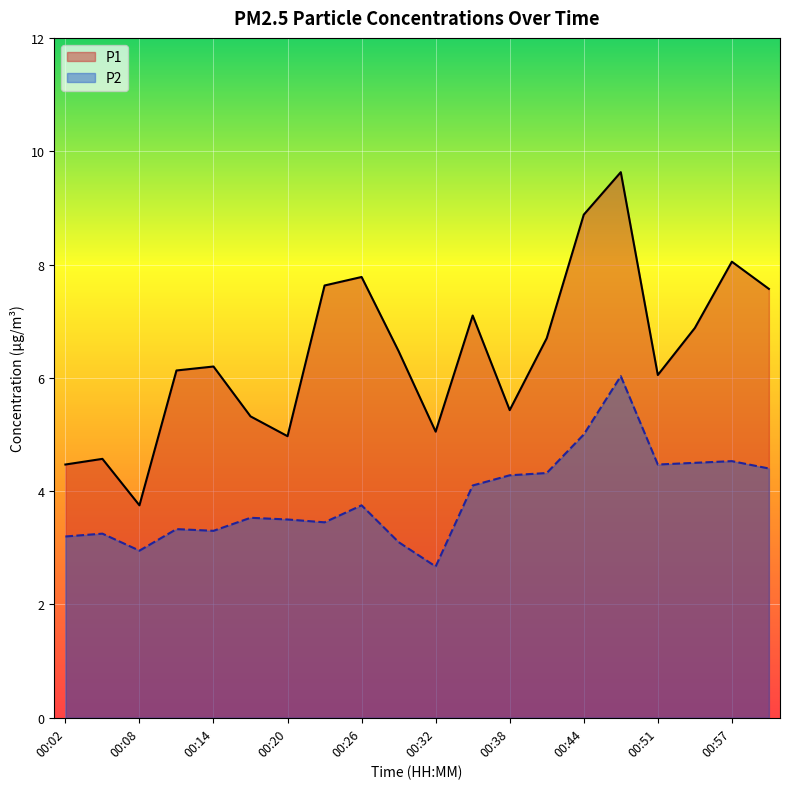

How many lines are shown in the chart?

2